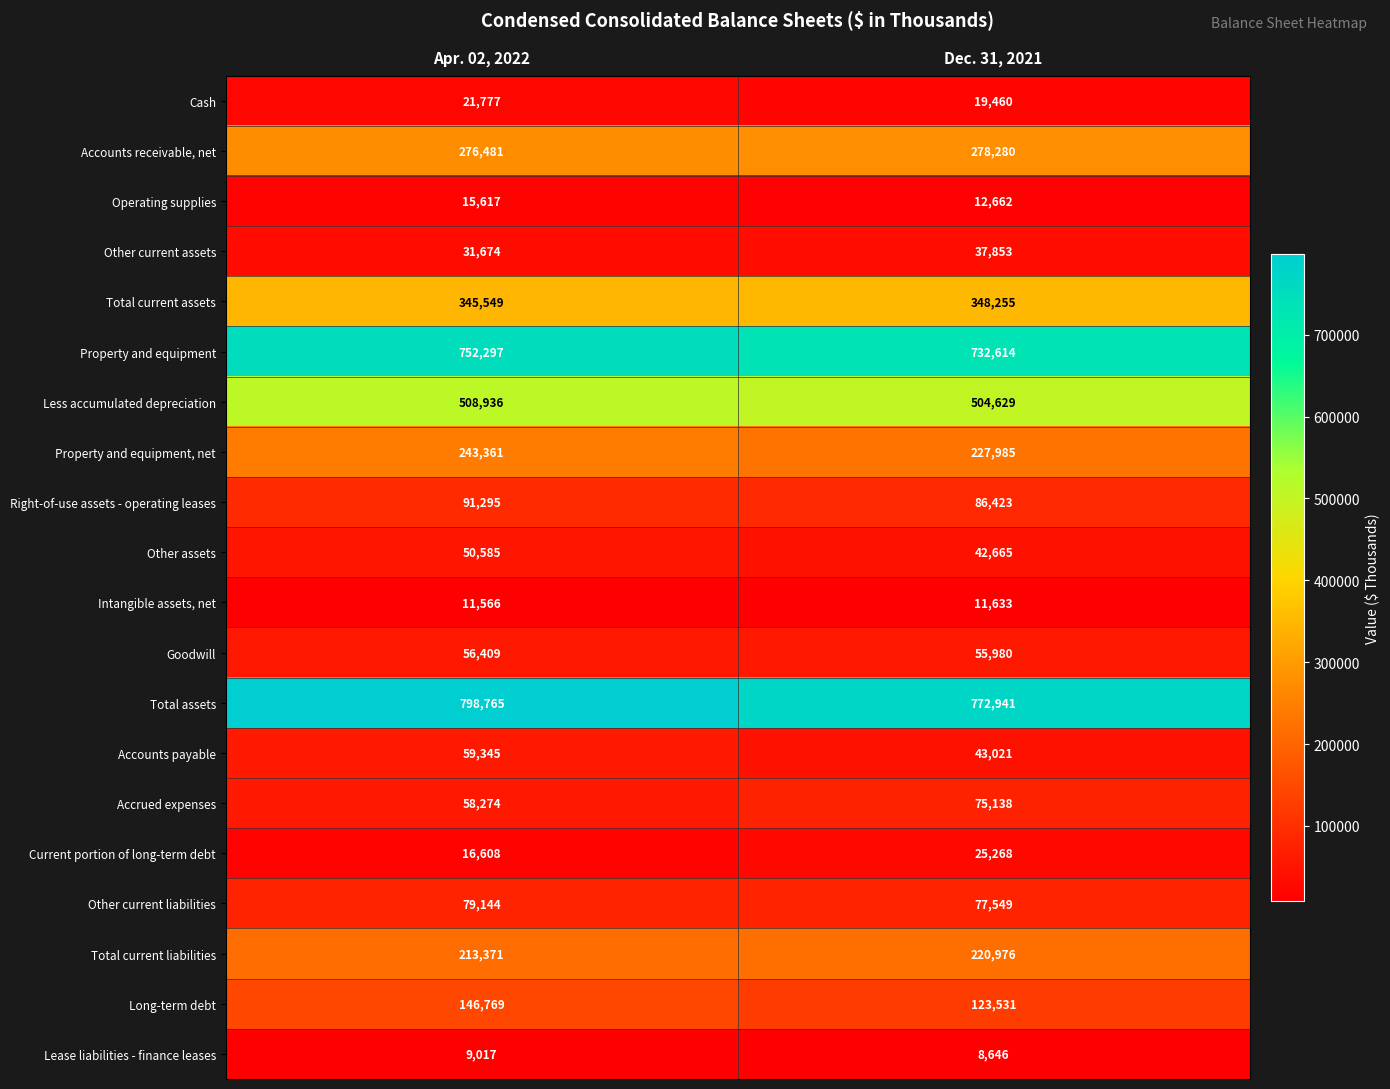

How many data points does each series have?

2